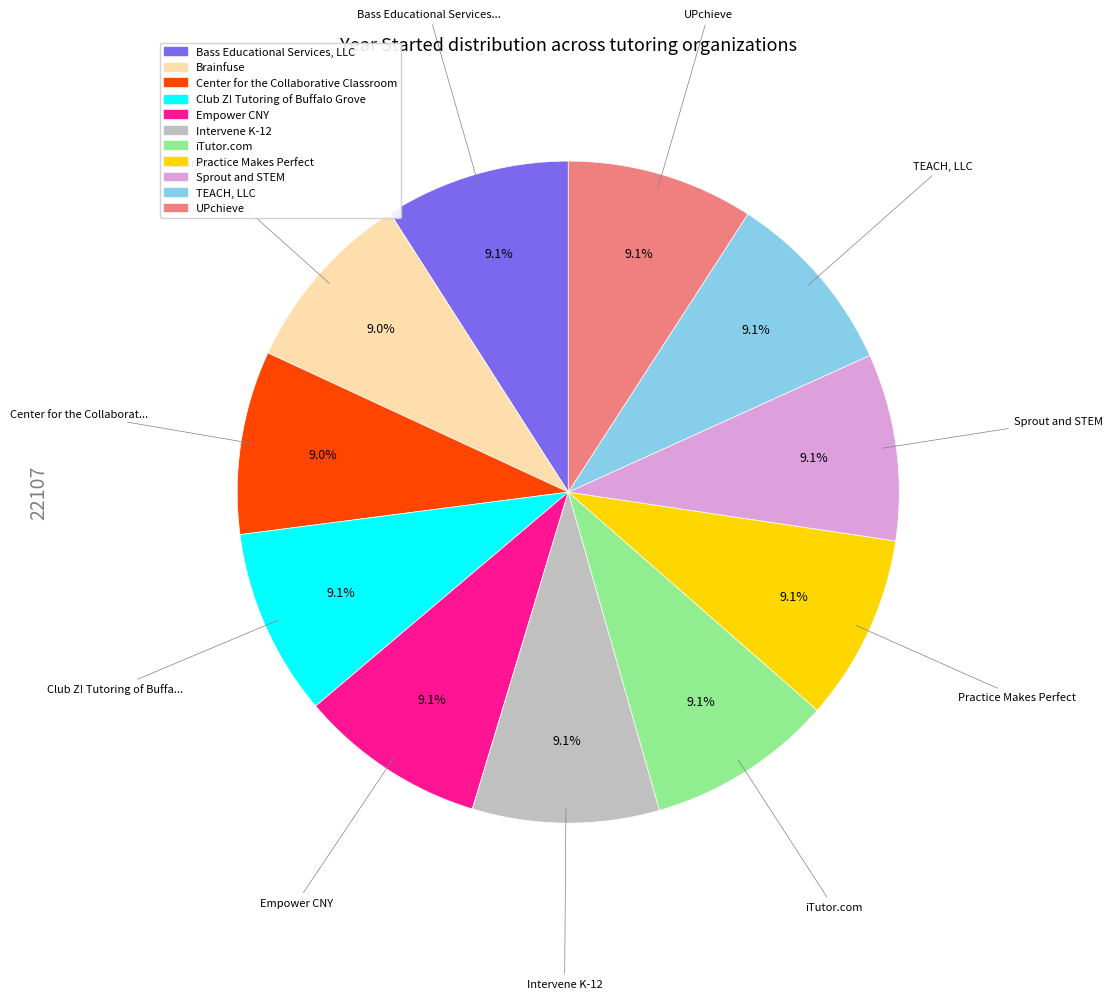

Approximately how many times larger is the value at Club Z! Tutoring of Buffalo Grove compared to Sprout and STEM?

1.0